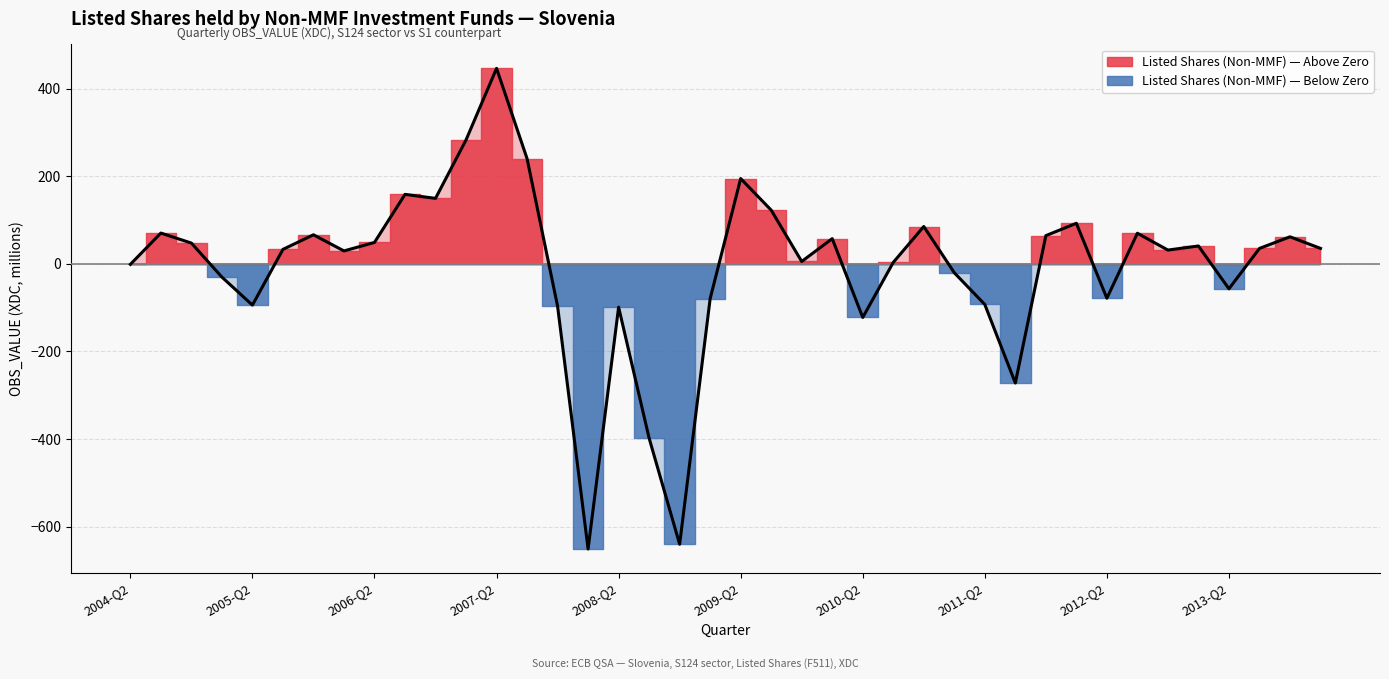

What is the change in value from 2008-Q3 to 2014-Q1?

+433.2